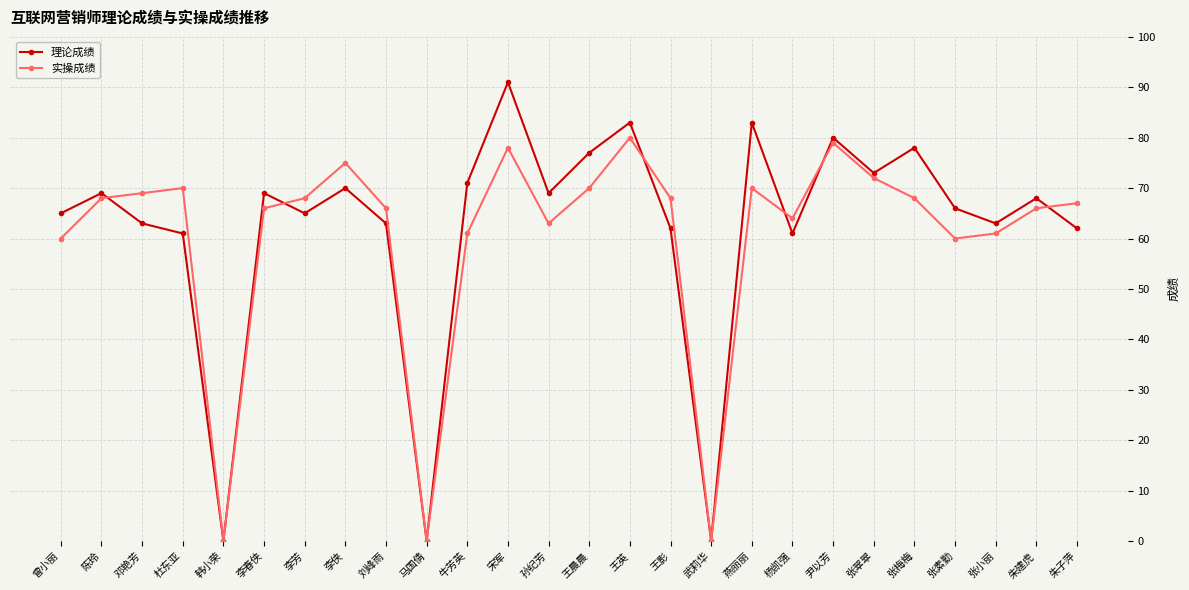

What is the difference between the second highest and second lowest values in the 实操成绩 series?

79